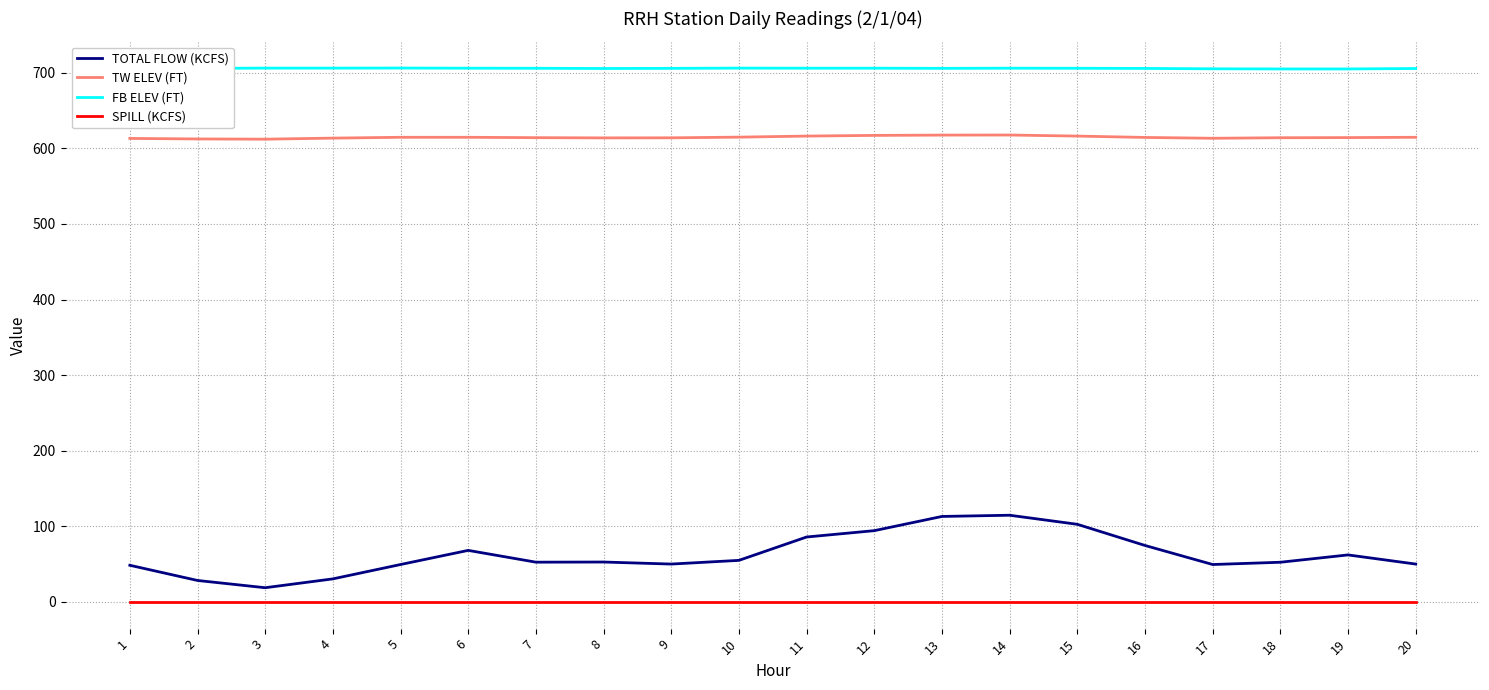

Rank the series at 1 from lowest to highest value.

SPILL (KCFS), TOTAL FLOW (KCFS), TW ELEV (FT), FB ELEV (FT)